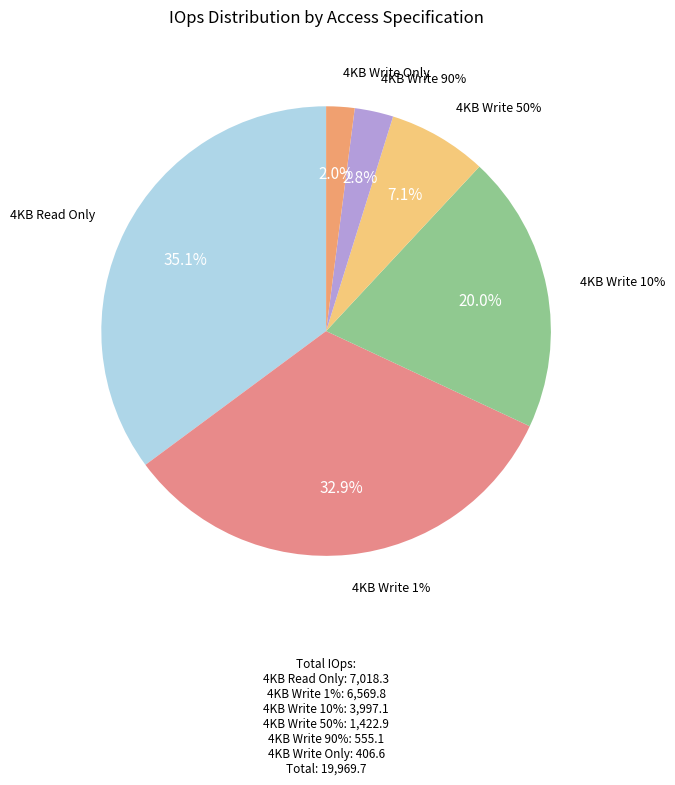

Is there any slice that represents more than half of the pie?

No